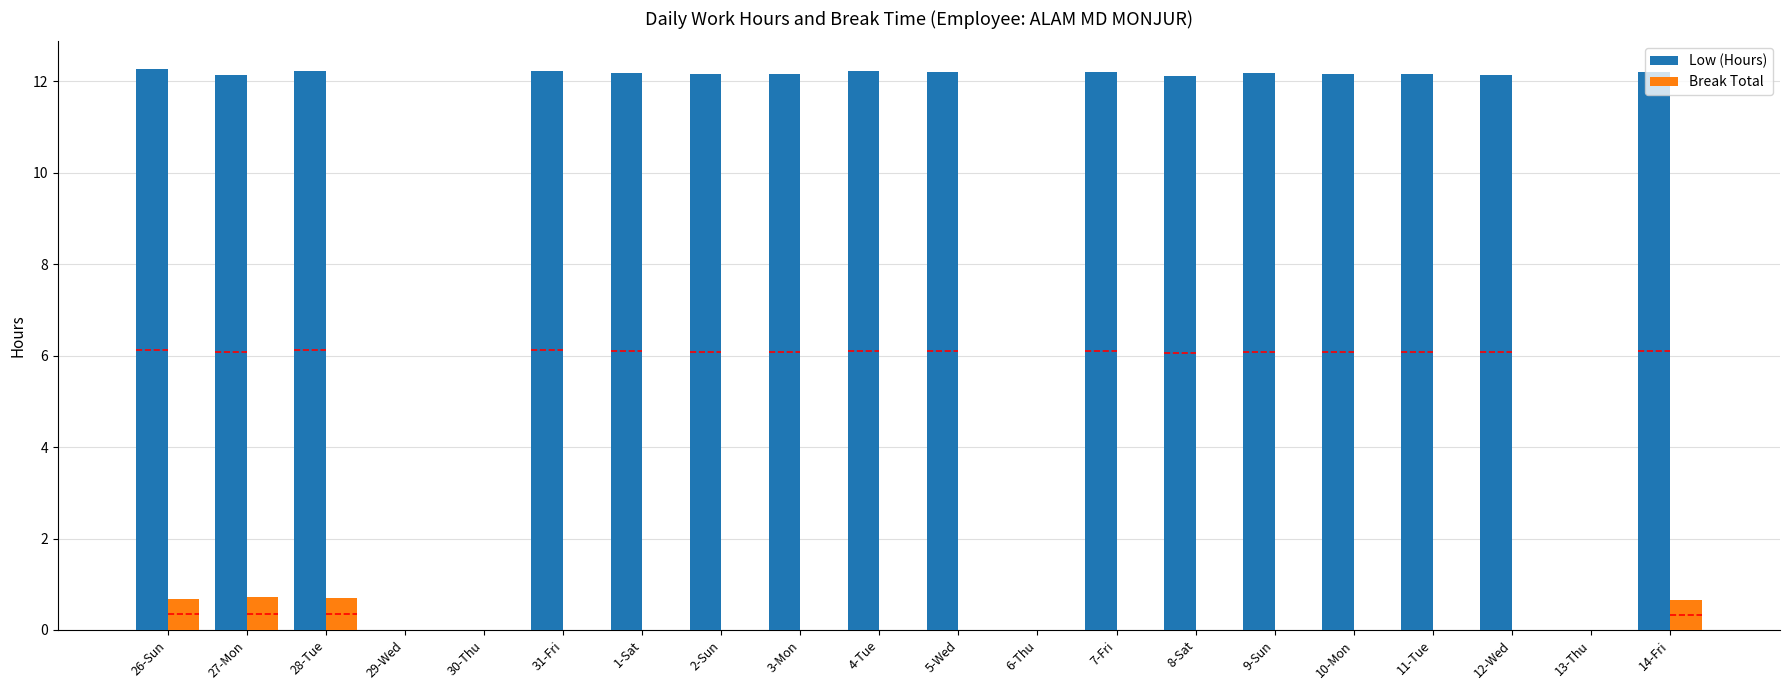

How many distinct data groups are displayed?

2